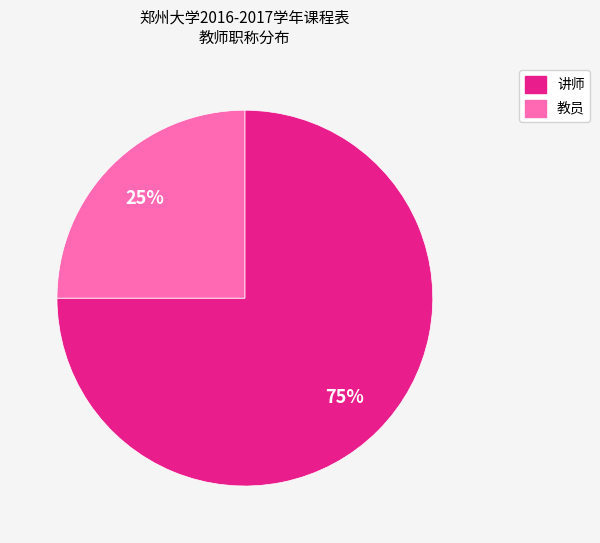

How many segments does this pie chart have?

2